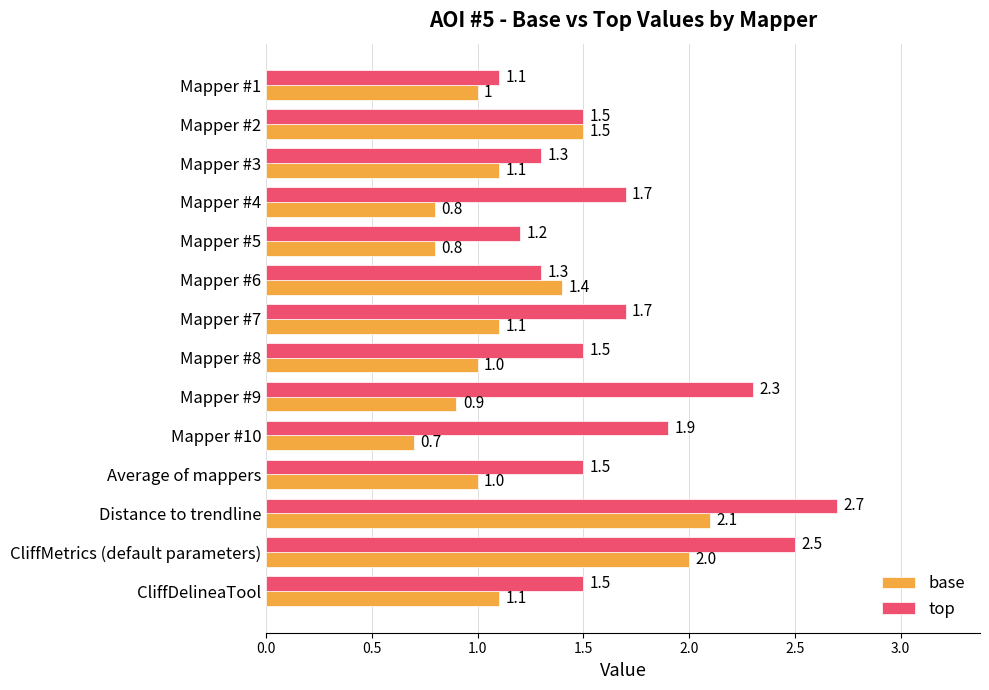

How many categories are shown in the chart?

14